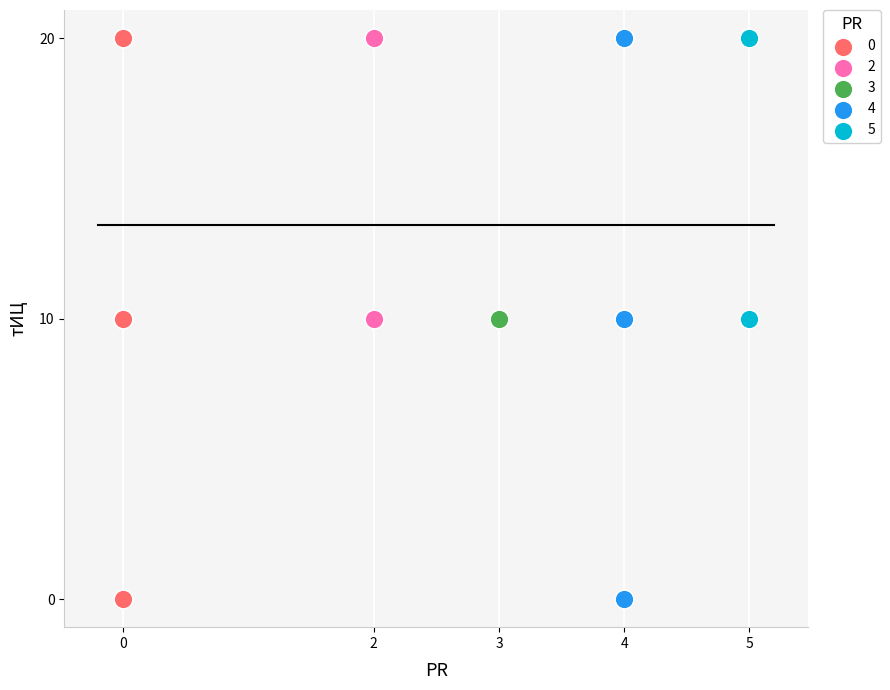

What are all the series names shown in the legend?

0, 2, 3, 4, 5